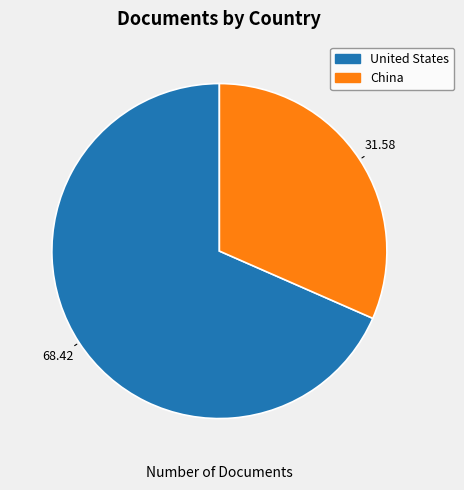

Rank the categories by value from highest to lowest.

United States, China